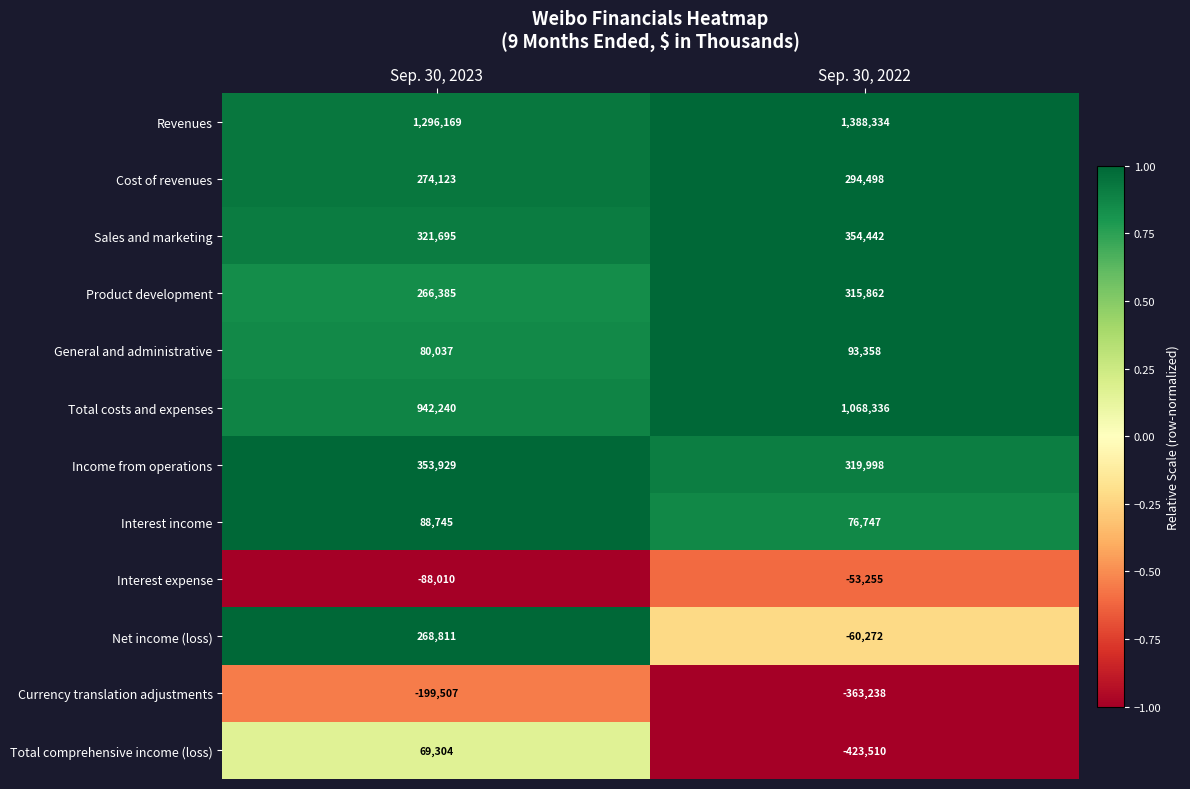

At which category is the sum across all series the highest?

Sep. 30, 2023